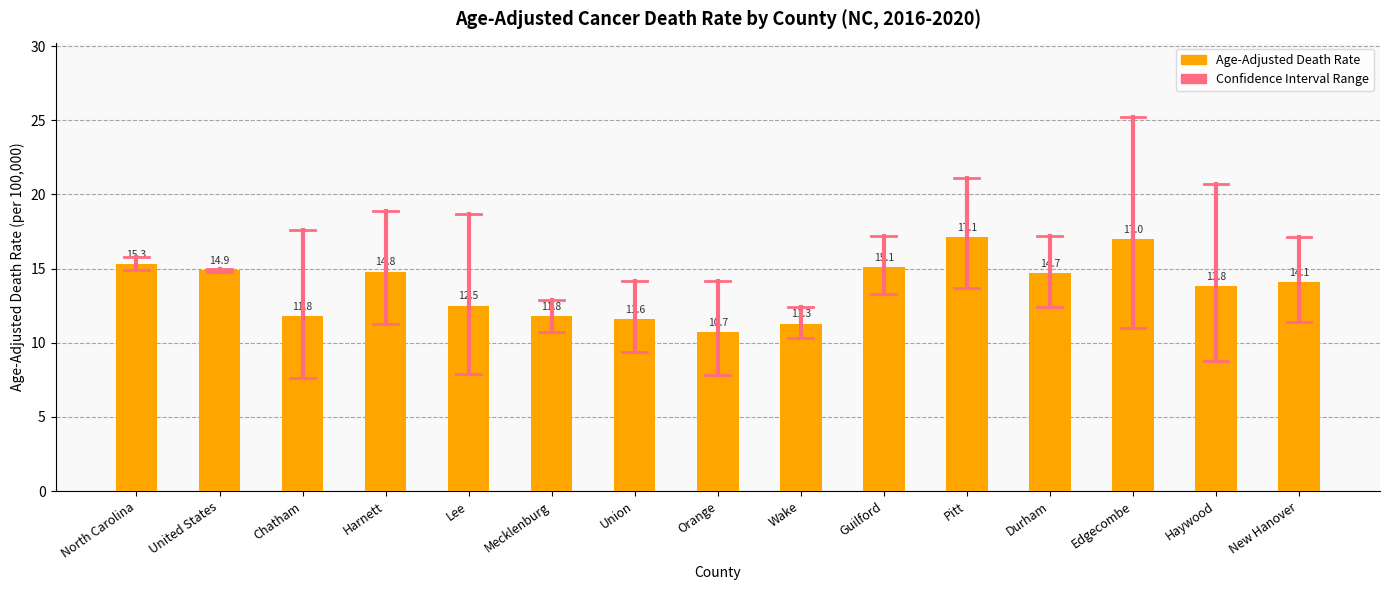

True or false: the data shows 10.6 at Pitt.

False